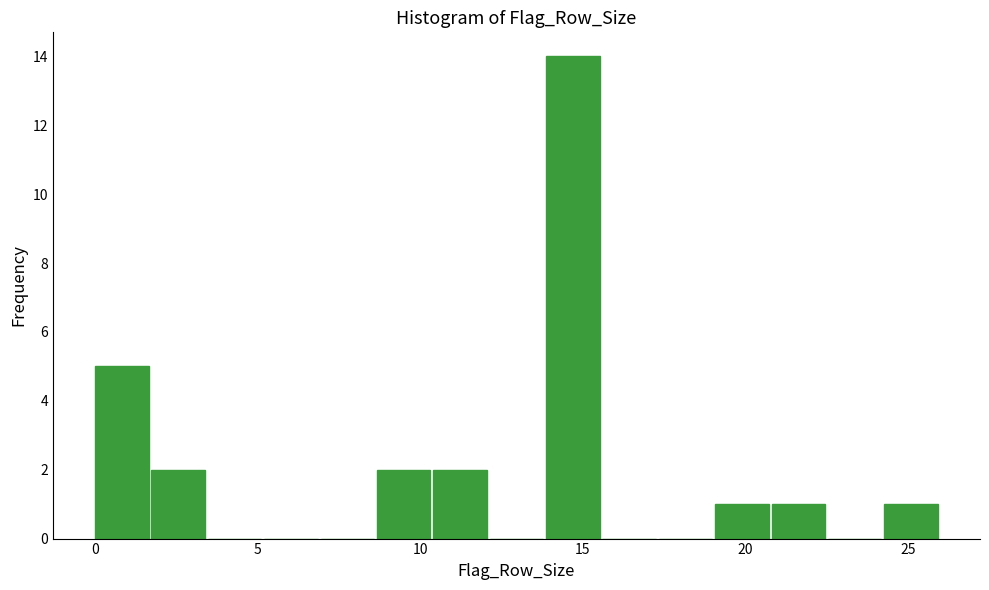

Around what value on the x-axis is the tallest bar? Give the approximate position of its centre, as read against the axis.

14.5